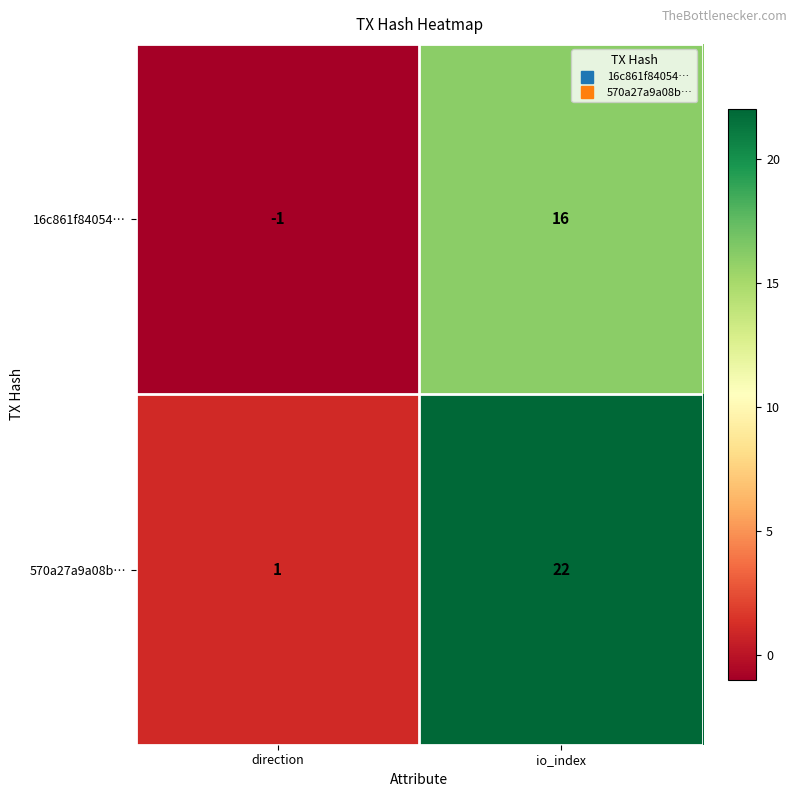

Is it true that 570a27a9a08b… equals 1 at direction?

True